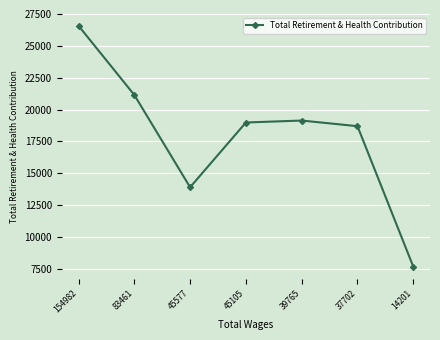

What is the maximum value shown in the chart?

26578